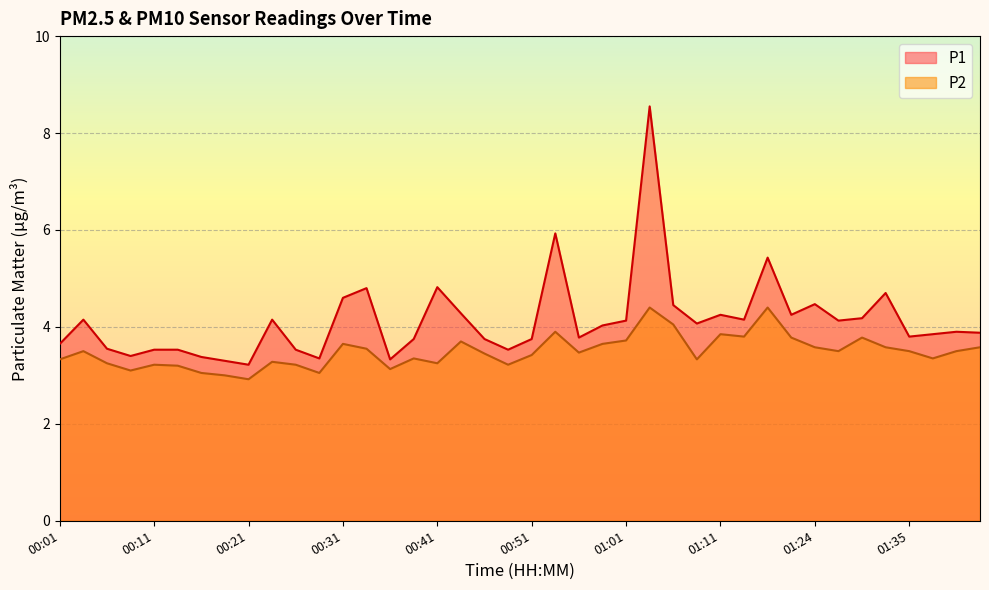

What is the label of the 5th point from the left?

00:11